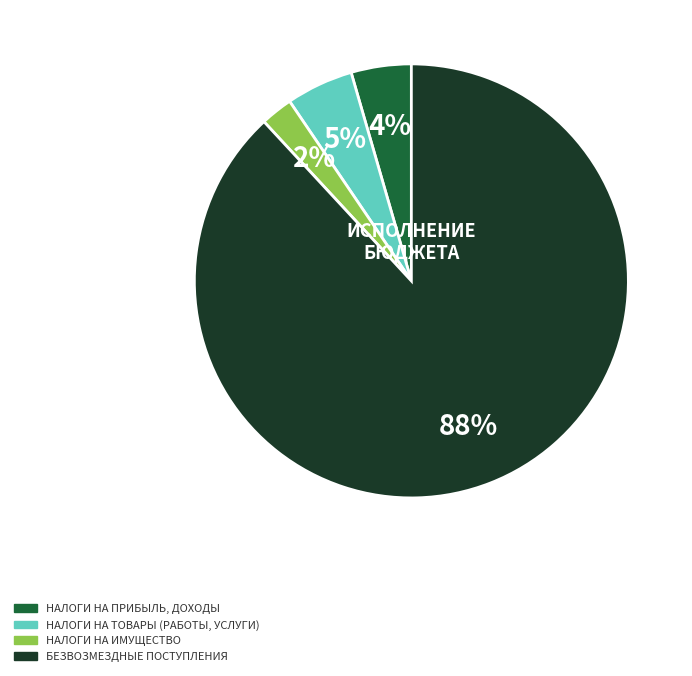

Which slice is the largest?

БЕЗВОЗМЕЗДНЫЕ ПОСТУПЛЕНИЯ